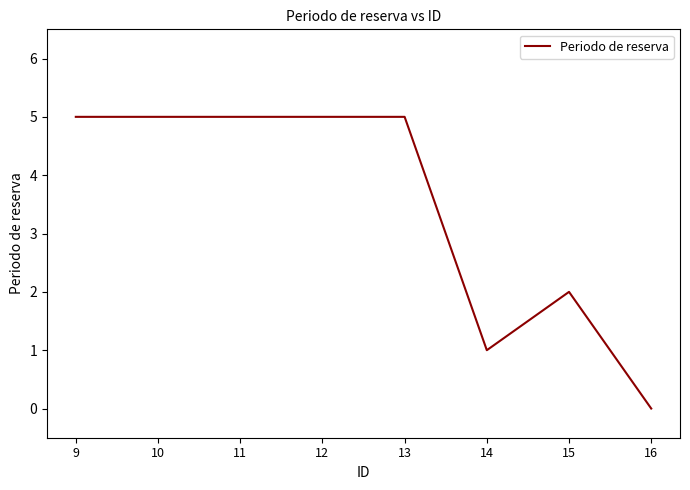

How many lines are shown in the chart?

1